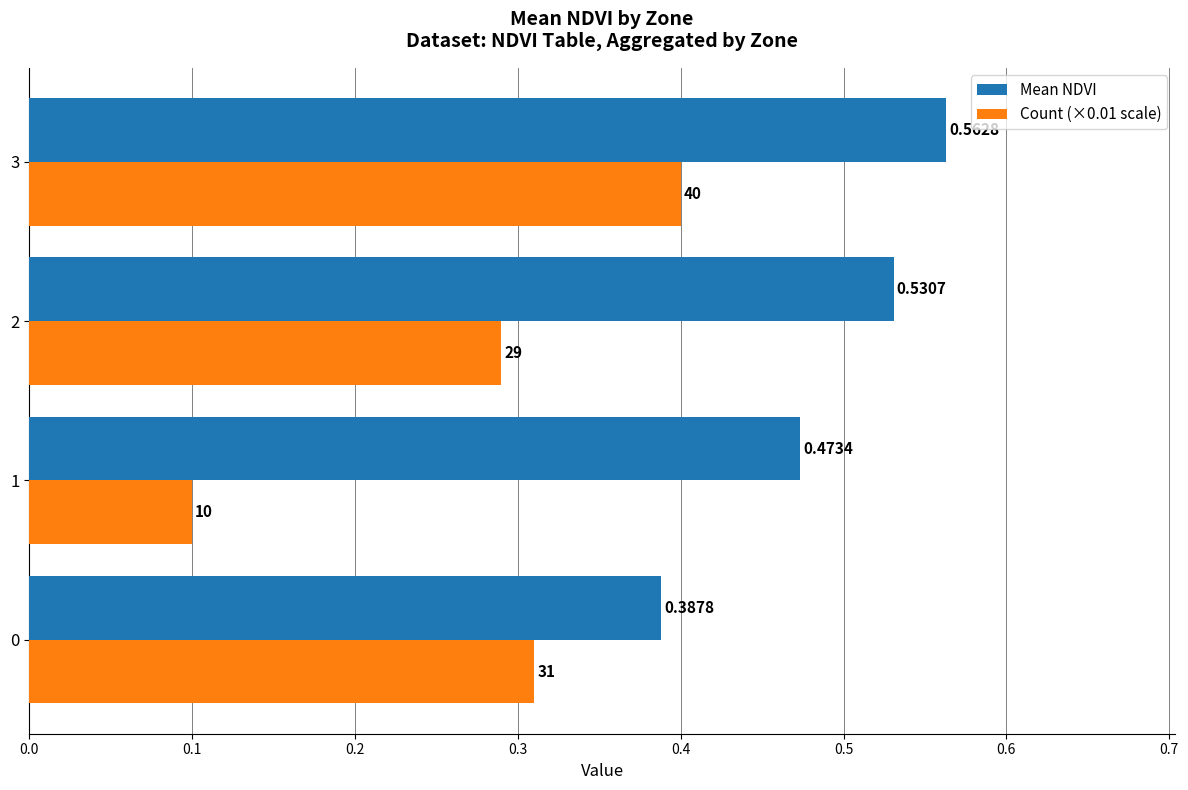

Rank the categories by Count (×0.01 scale) value from lowest to highest.

1, 2, 0, 3